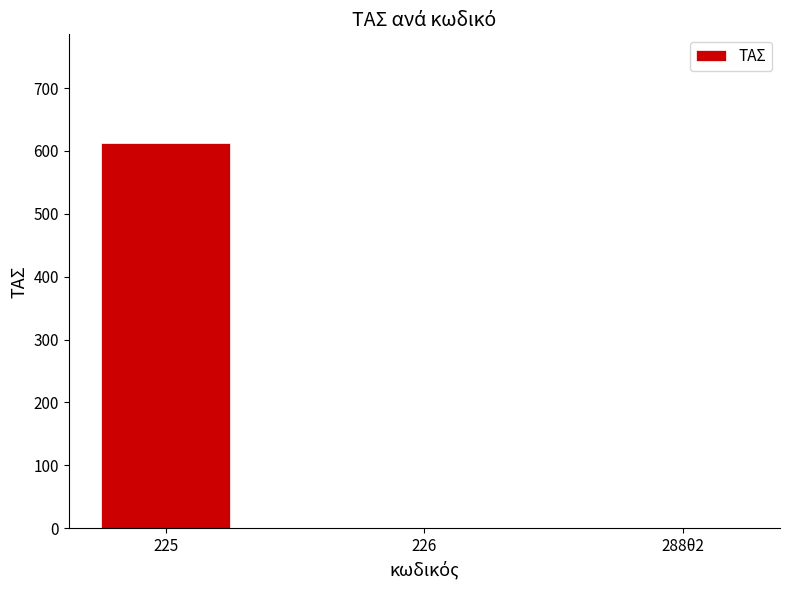

At which category does the chart reach its peak across all series?

225